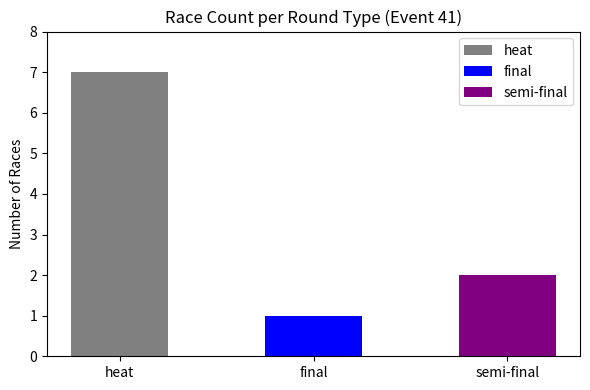

At which label is the value closest to 4?

semi-final